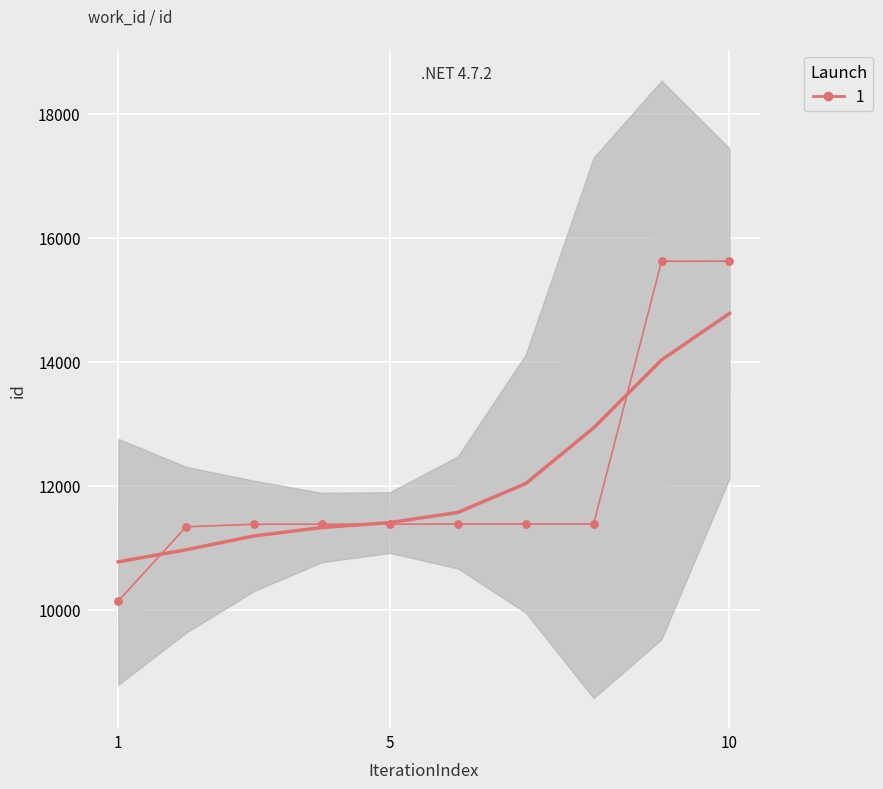

Between 5880 and 5880, which is larger?

5880